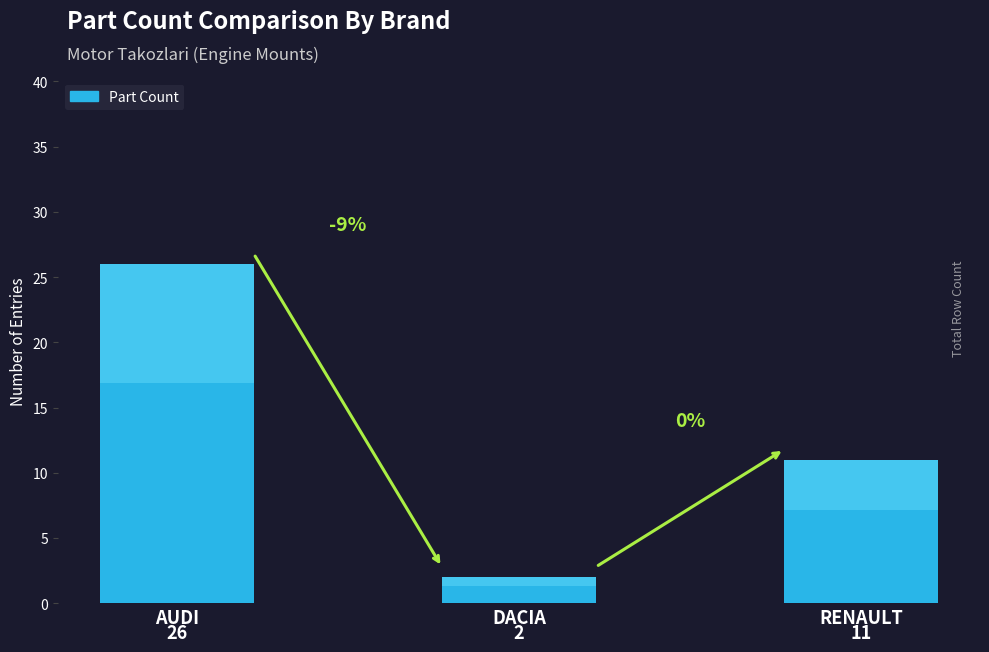

What is the label of the 2nd bar from the left?

DACIA